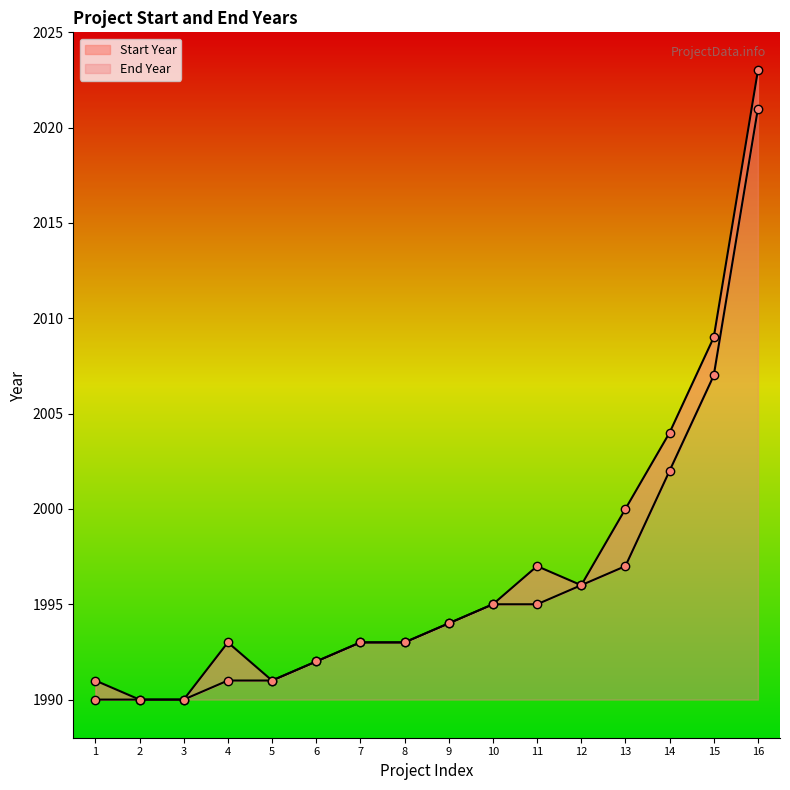

What is the difference between the Start Year values at 4 and 16?

30